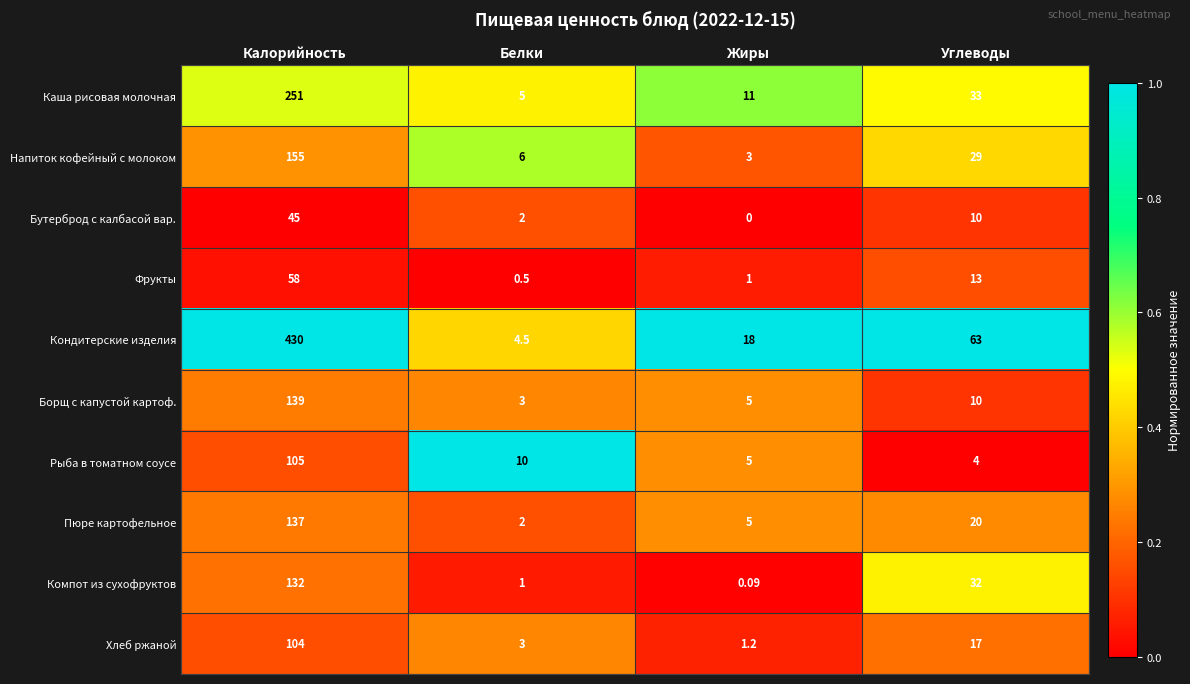

Which series has the largest total across all categories?

Кондитерские изделия